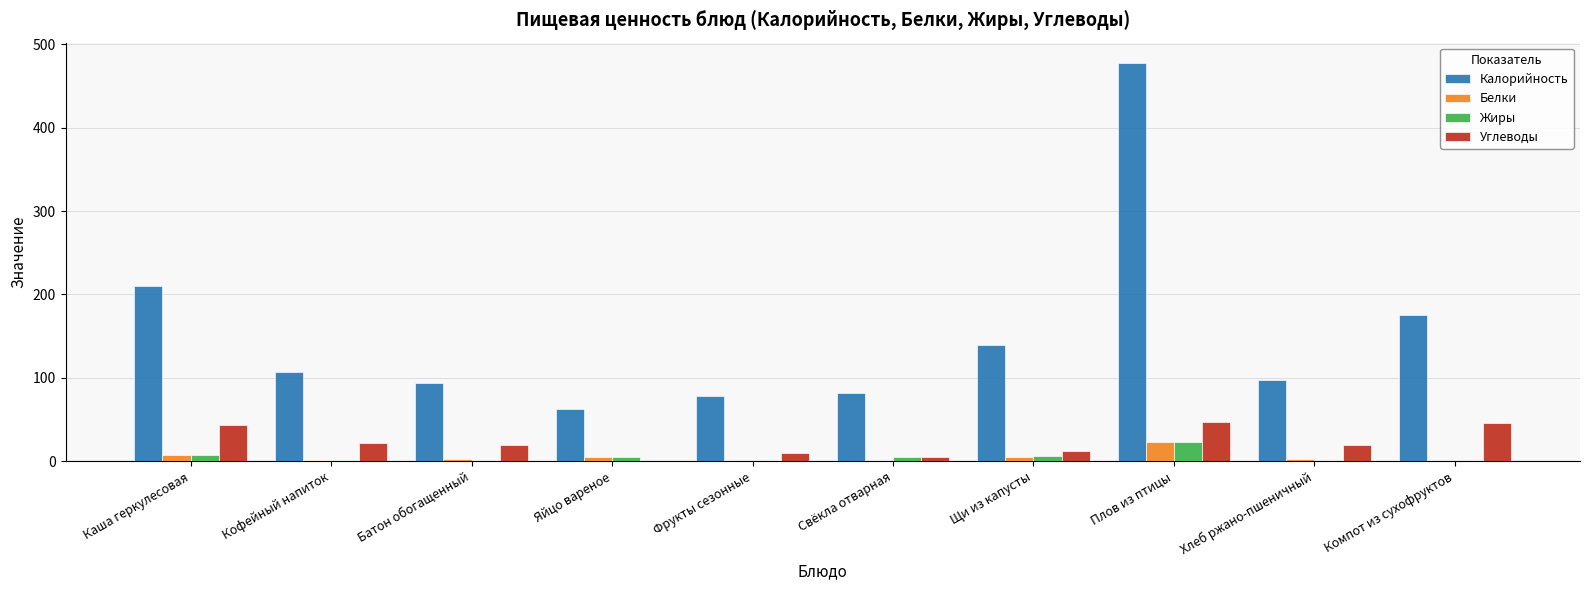

Are the bars grouped side by side (vs. stacked)?

Yes